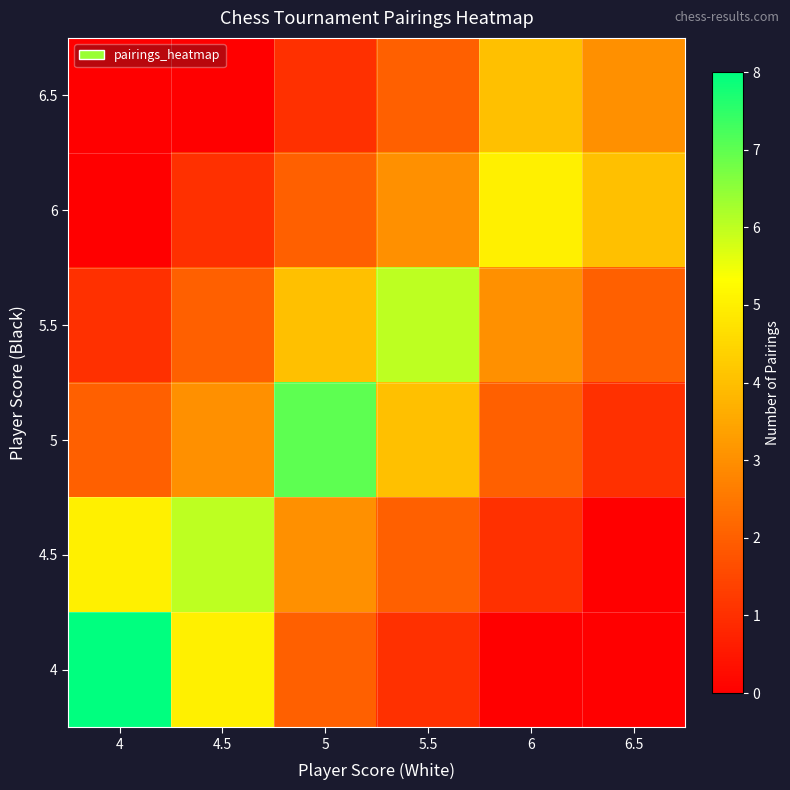

Reading left to right, transcribe all the data shown in this chart.

4: 4=8	4.5=5	5=2	5.5=1	6=0	6.5=0
4.5: 4=5	4.5=6	5=3	5.5=2	6=1	6.5=0
5: 4=2	4.5=3	5=7	5.5=4	6=2	6.5=1
5.5: 4=1	4.5=2	5=4	5.5=6	6=3	6.5=2
6: 4=0	4.5=1	5=2	5.5=3	6=5	6.5=4
6.5: 4=0	4.5=0	5=1	5.5=2	6=4	6.5=3